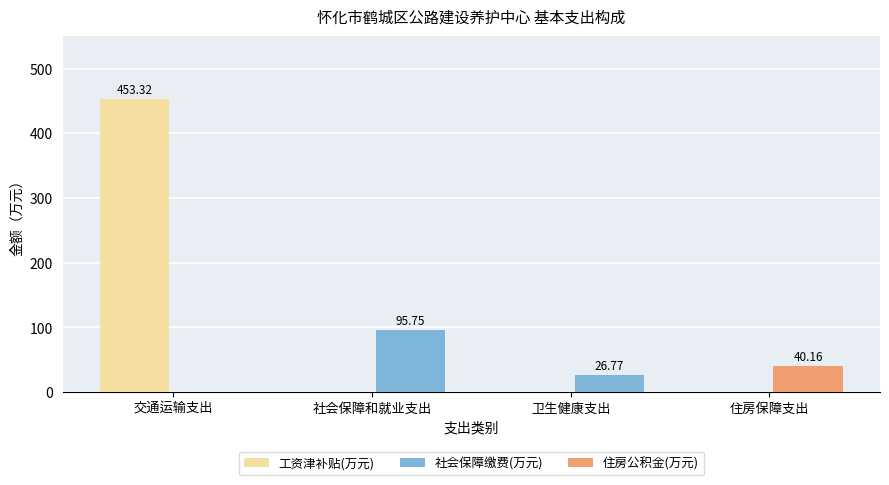

Rank the series at 卫生健康支出 from lowest to highest value.

工资津补贴(万元), 住房公积金(万元), 社会保障缴费(万元)